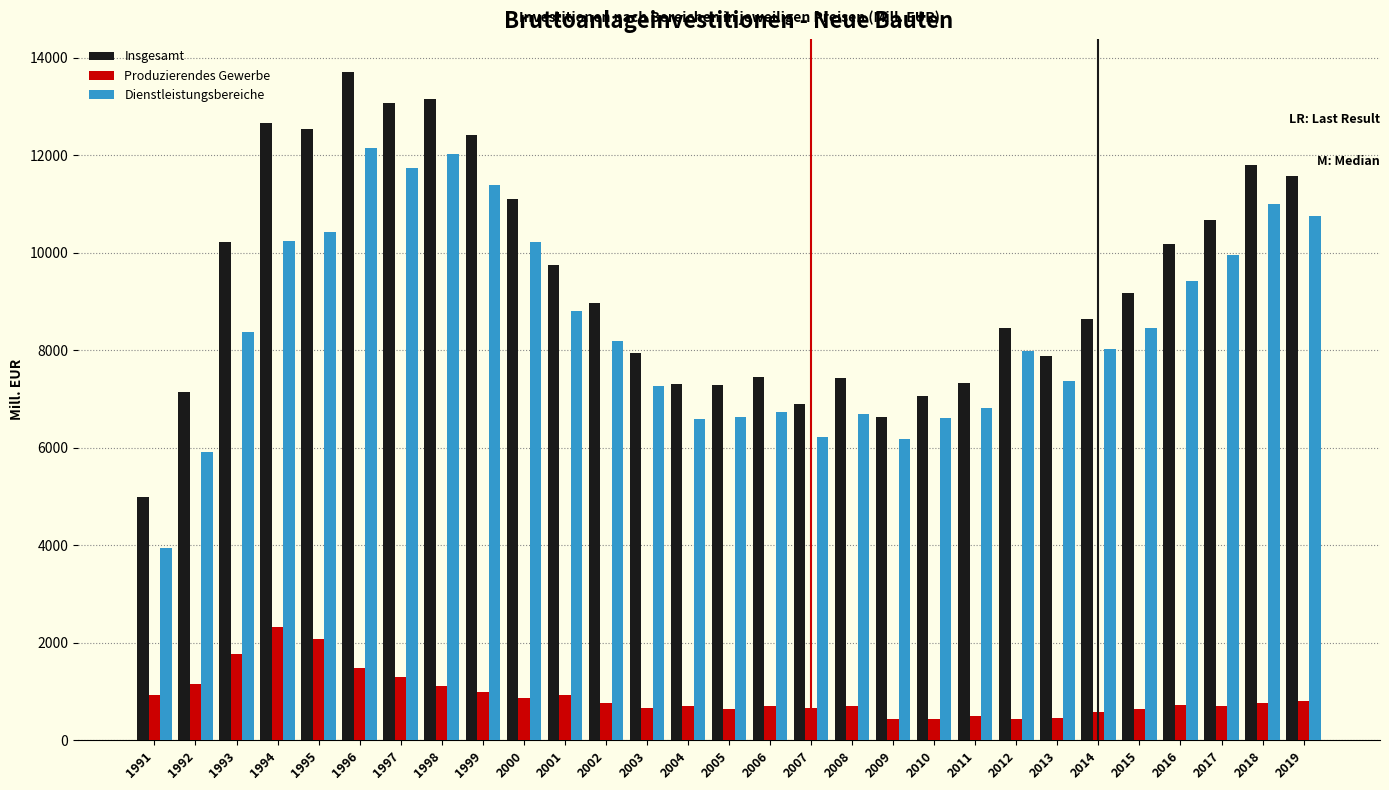

Which series has the largest total across all categories?

Insgesamt